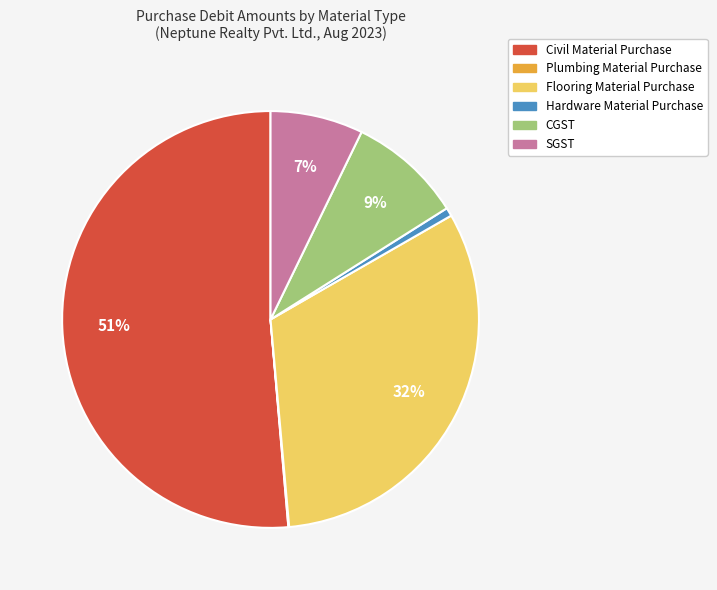

To the nearest percent, what is the combined percentage of CGST and Flooring Material Purchase?

41%